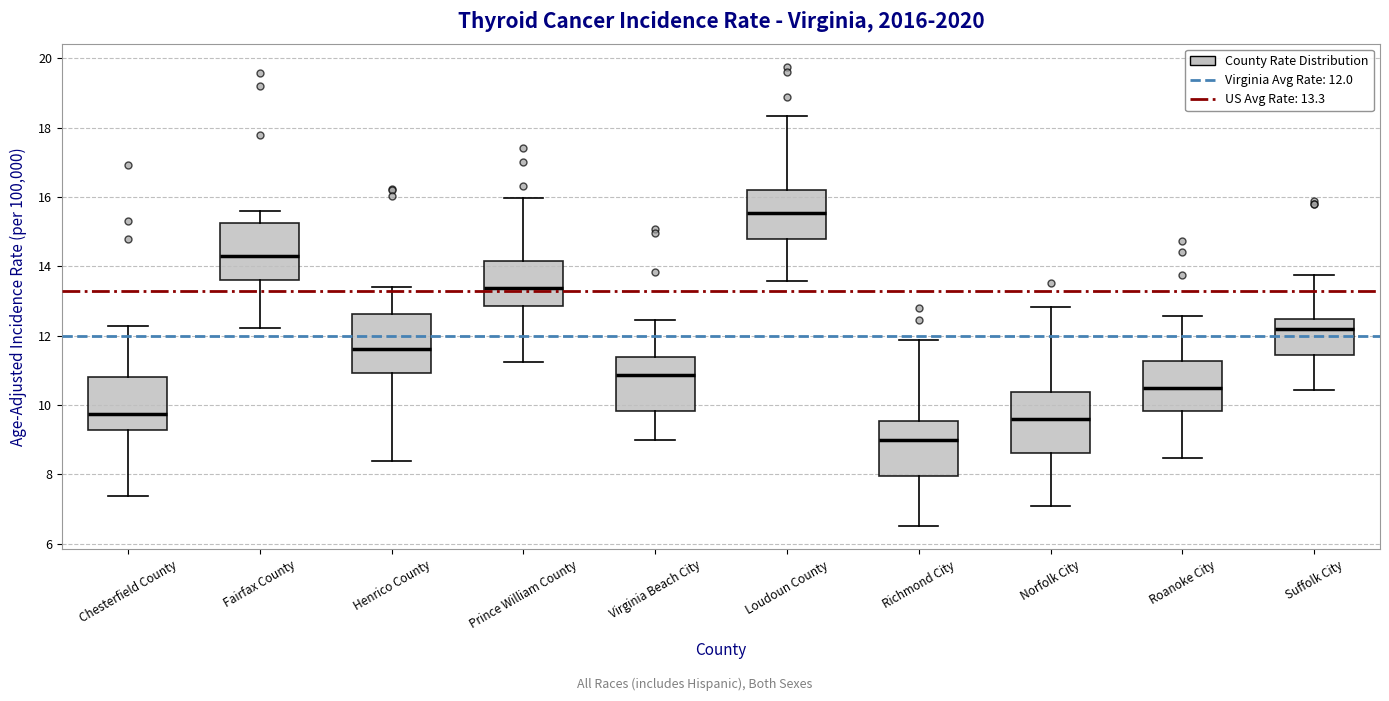

Where does the upper whisker of the box for Henrico County end on the y-axis? The values are not printed on the chart, so give them approximately, as read against the axis.

13.4